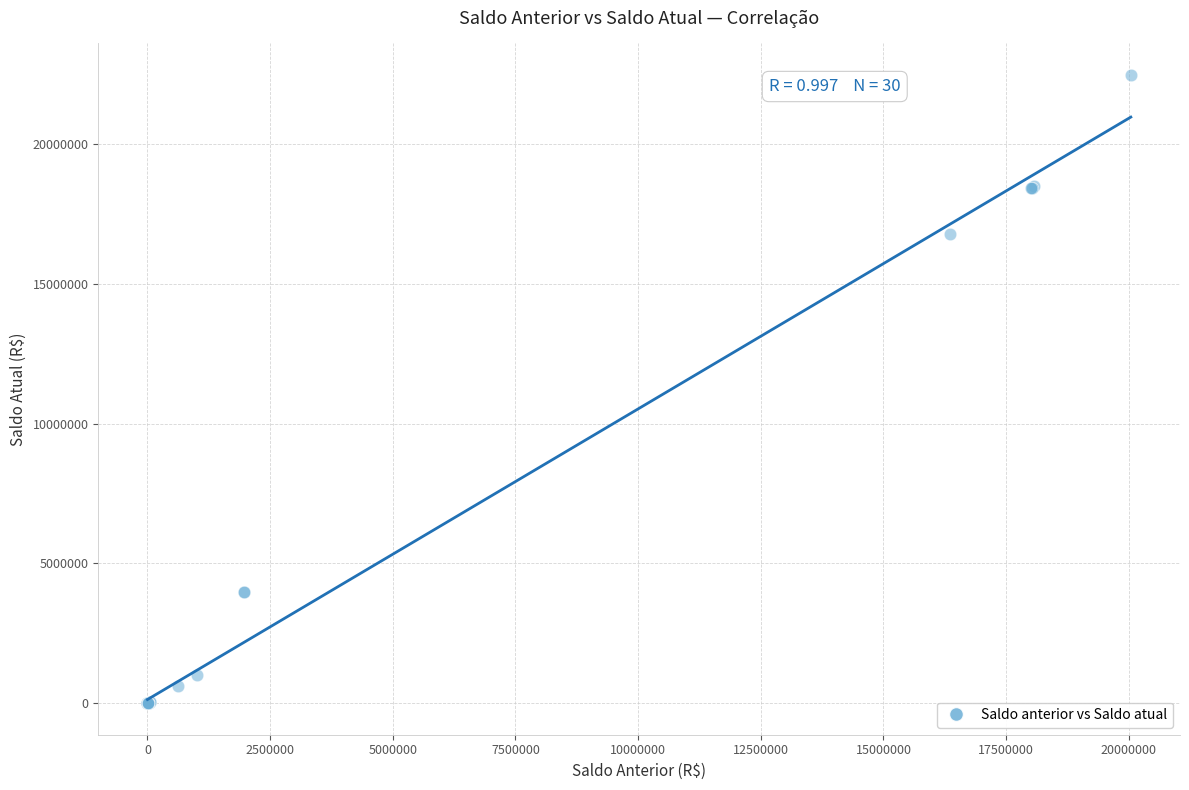

What Y value in the scatter plot is closest to 11236198?

16774166.2